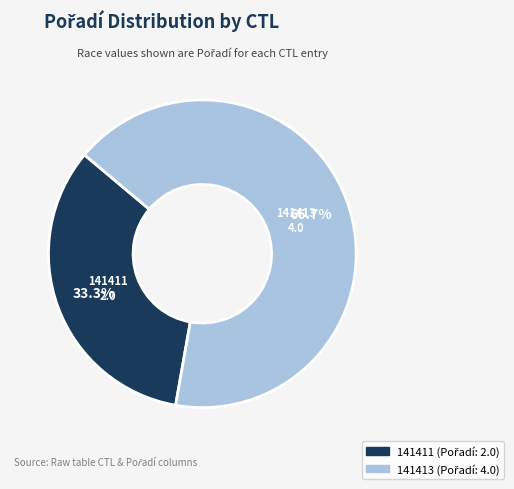

What is the largest slice in the pie chart?

141413